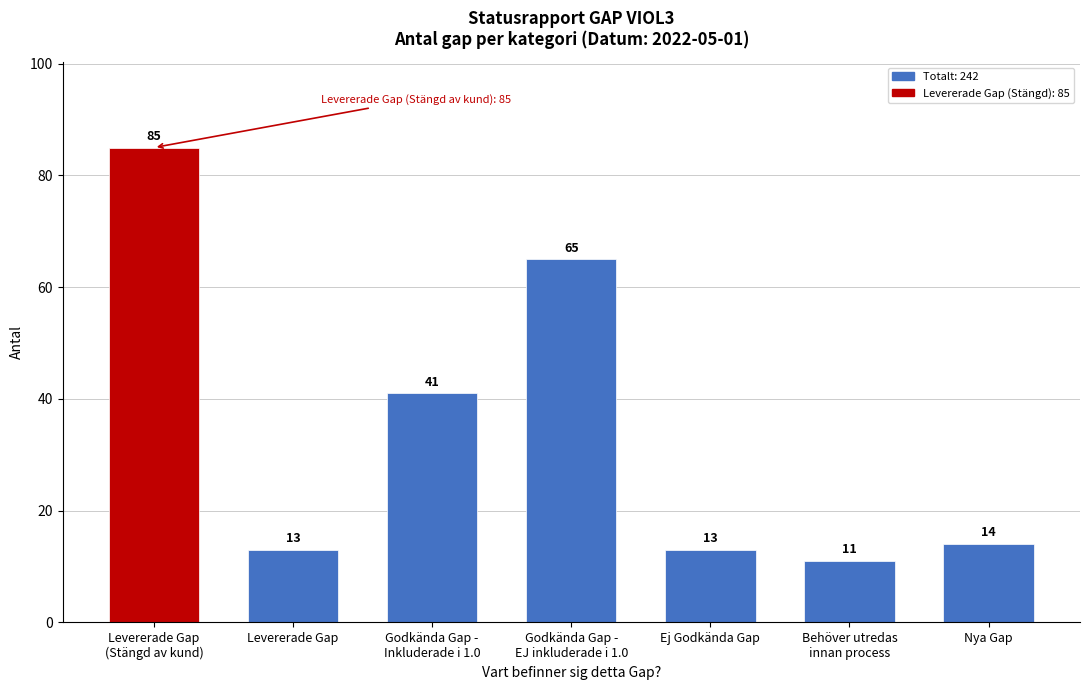

Reading right to left, transcribe all the data shown in this chart.

14	11	13	65	41	13	85